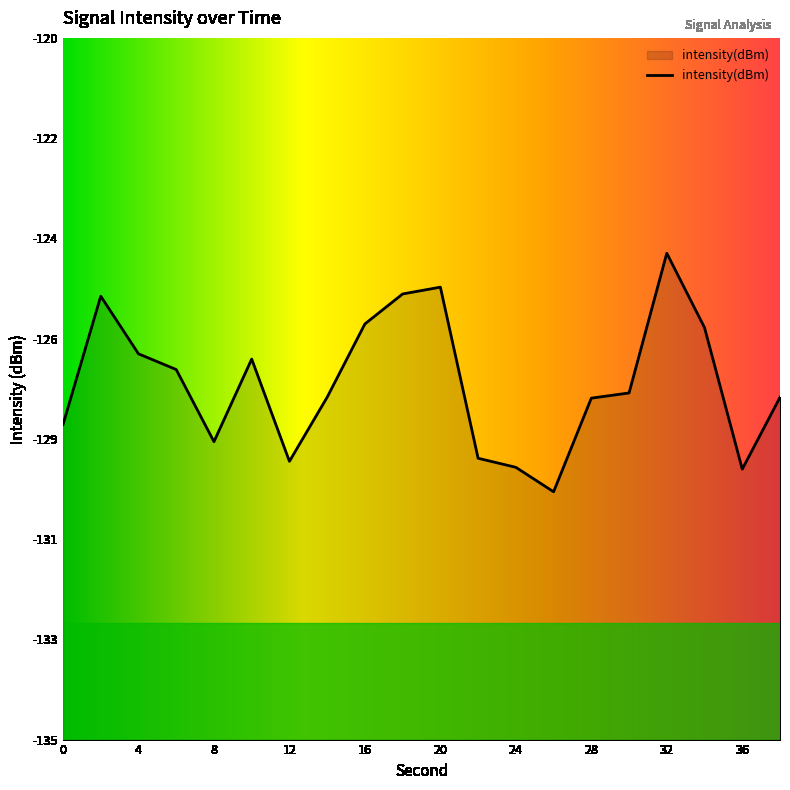

The value at 16 is -27.1. True or false?

False